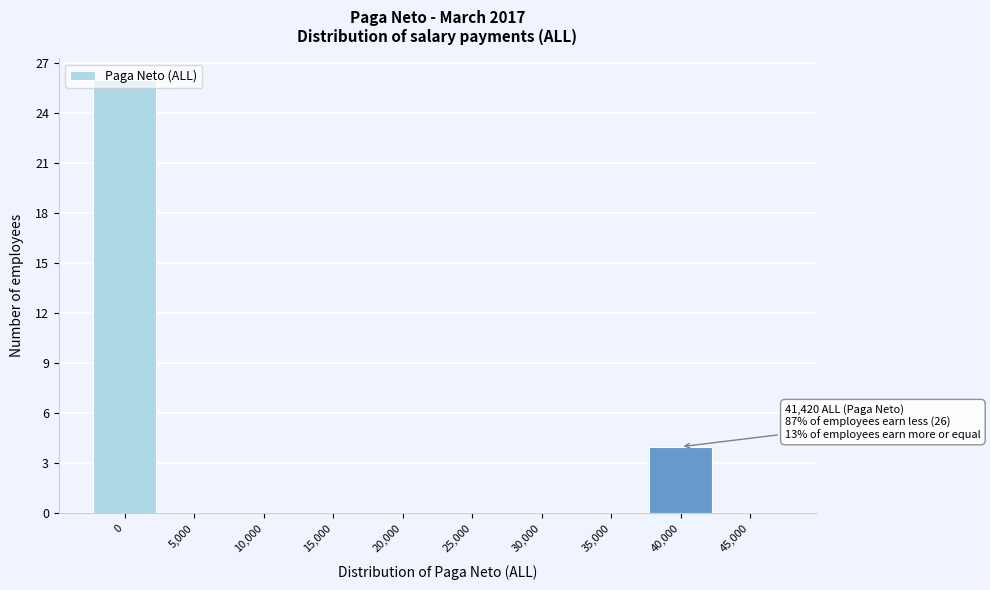

What is the greatest value displayed?

26